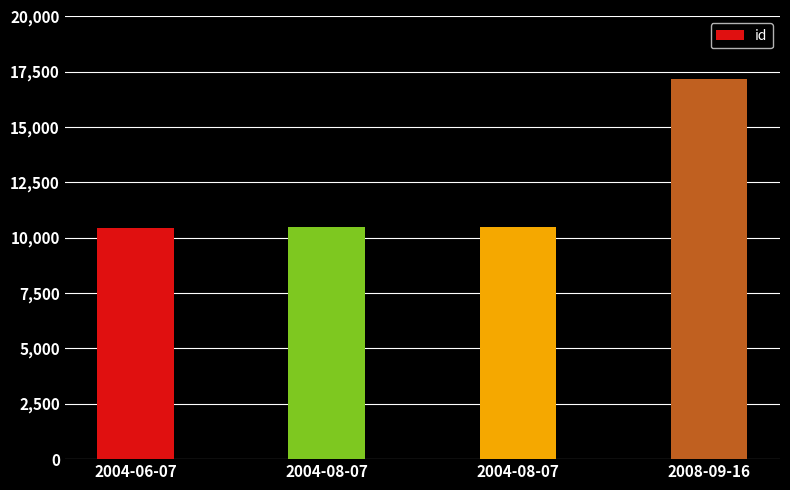

Which has a higher value, 2004-06-07 or 2004-08-07?

2004-08-07